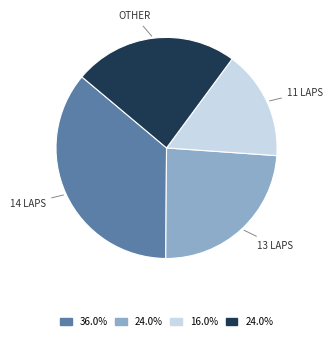

Does any single category account for the majority?

No